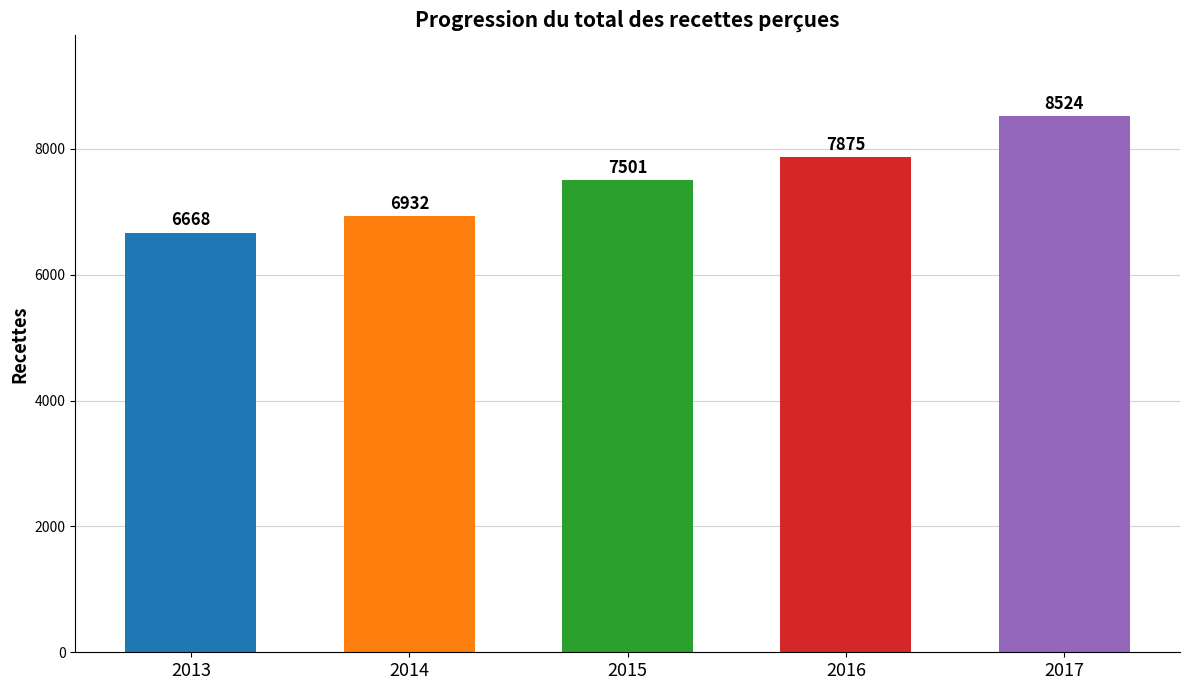

List the labels in order of value, largest first.

2017, 2016, 2015, 2014, 2013